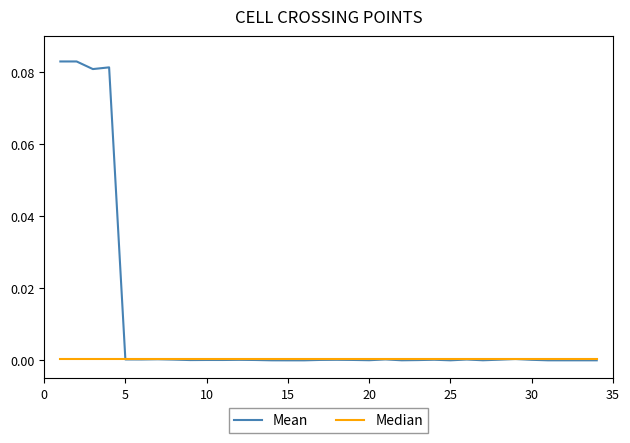

What is the sum of all Mean values?

0.3